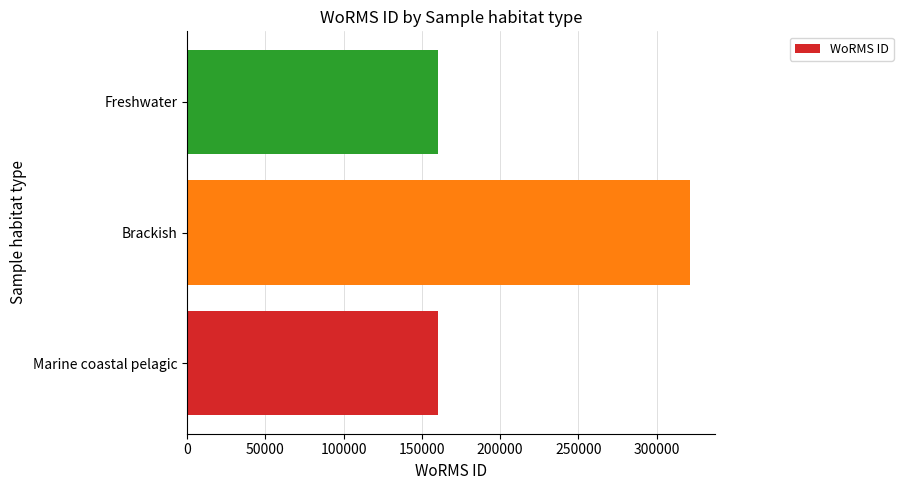

Approximately how many times larger is the value at Brackish compared to Freshwater?

2.0